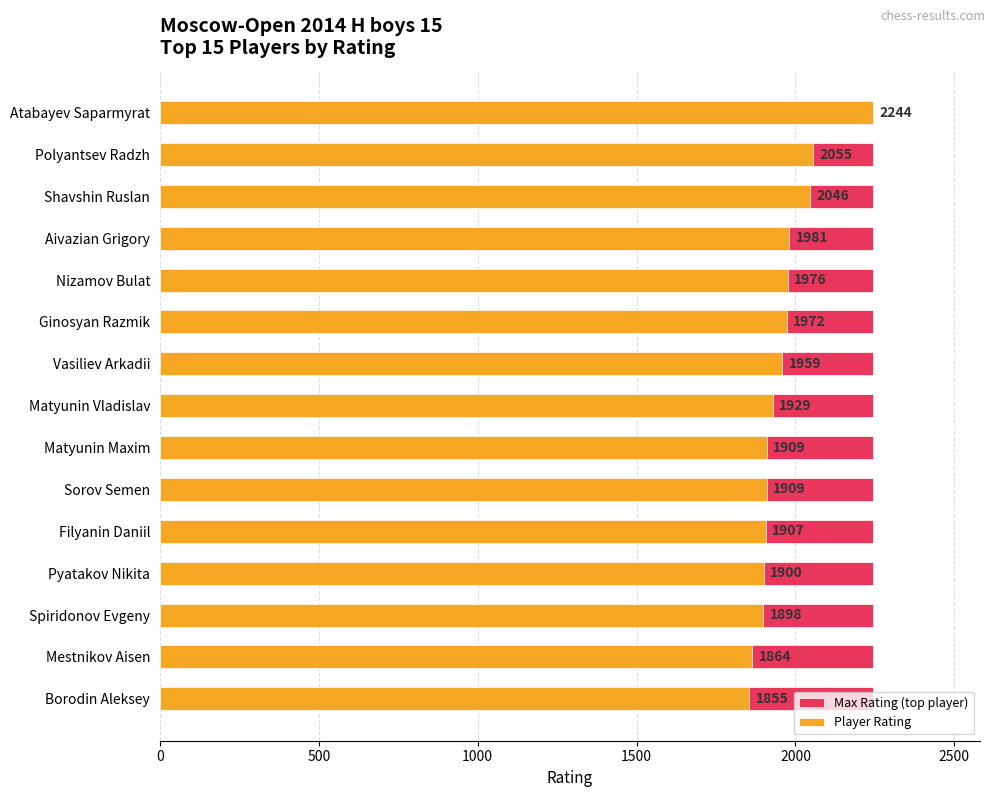

How many categories are shown in the chart?

15